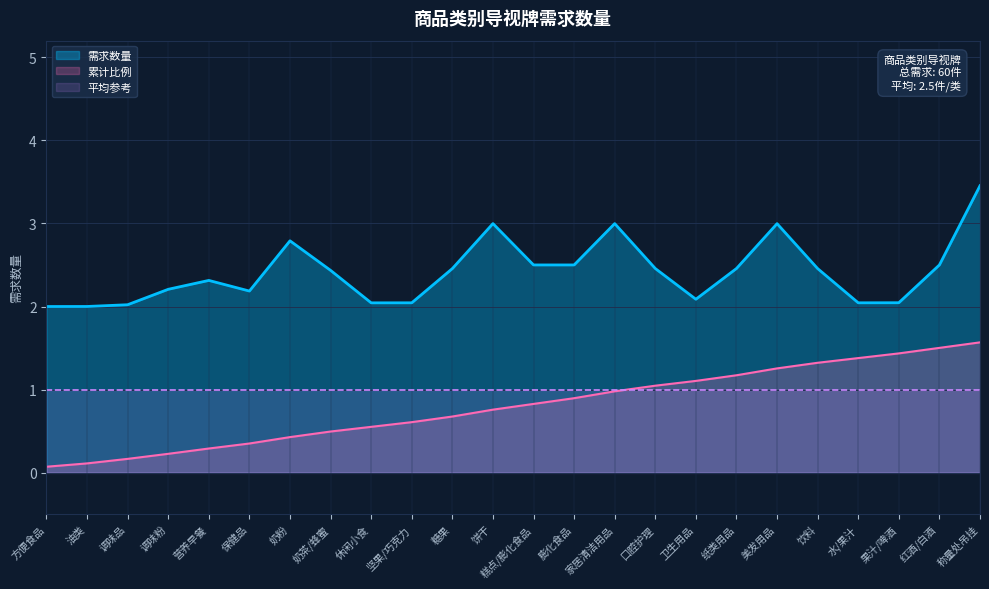

At which category is the sum across all series the highest?

称量处吊挂